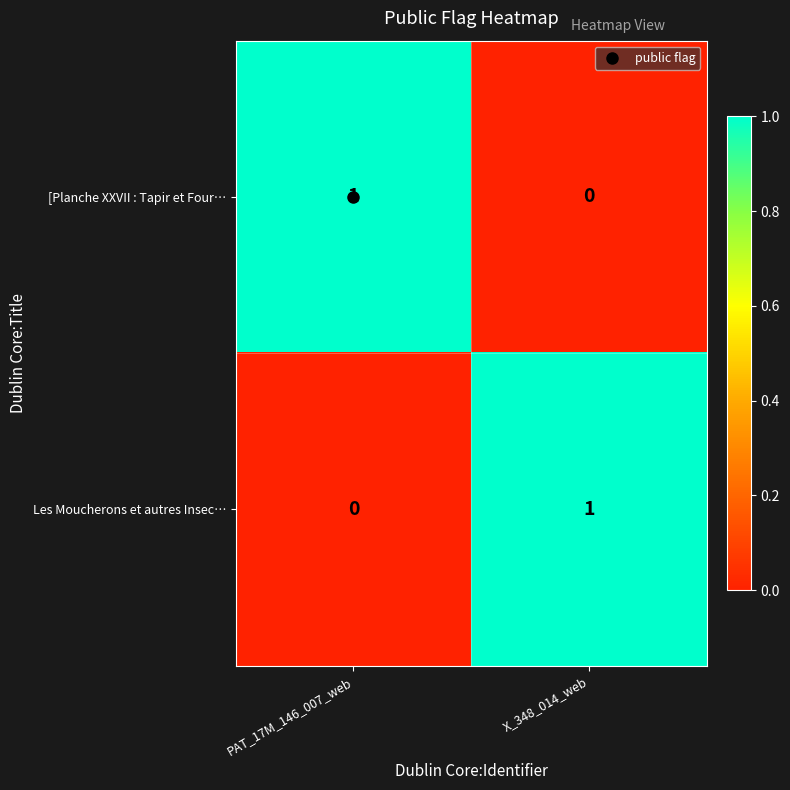

At X_348_014_web, list the series in order from largest to smallest.

Les Moucherons et autres Insec…, [Planche XXVII : Tapir et Four…